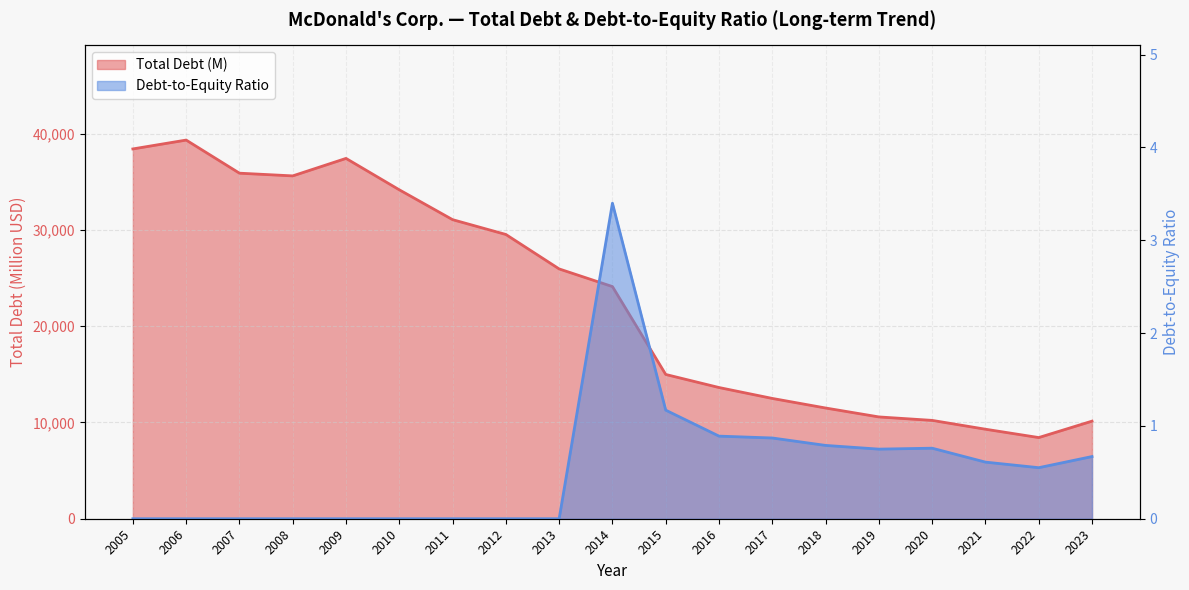

Rank the series by their average value, from highest to lowest.

Total Debt (M), Debt-to-Equity Ratio